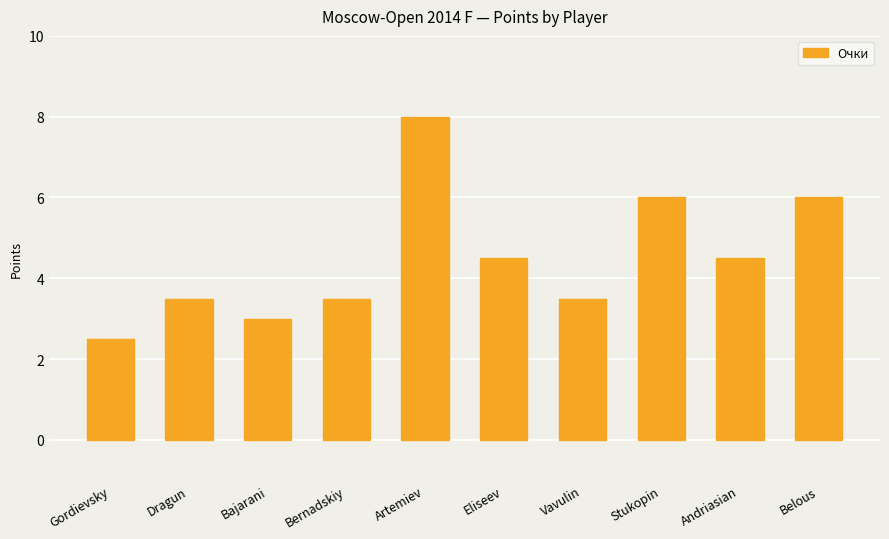

What is the label of the 1st bar from the left?

Gordievsky